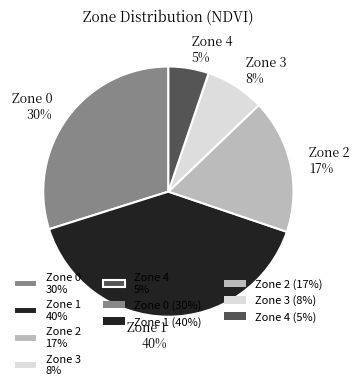

How many segments does this pie chart have?

5